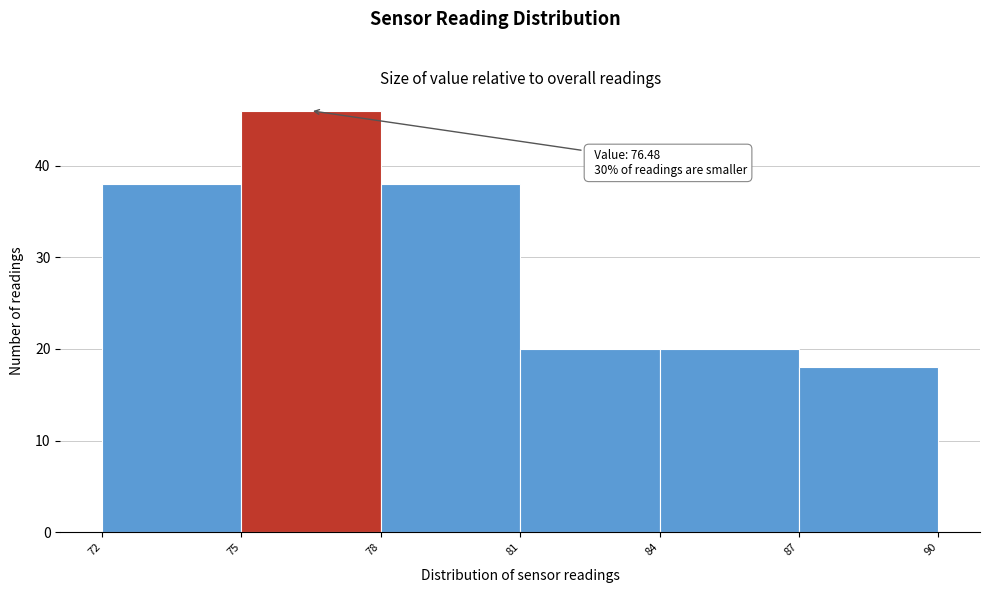

Over which range of the x-axis is the bar tallest?

75 to 78